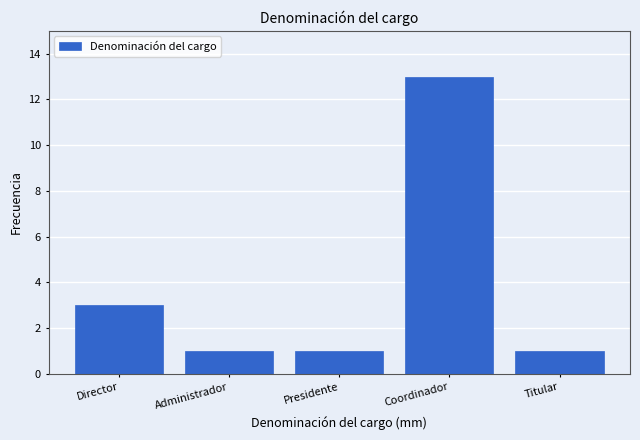

Reading right to left, what are all the values shown in this chart?

Titular=1	Coordinador=13	Presidente=1	Administrador=1	Director=3